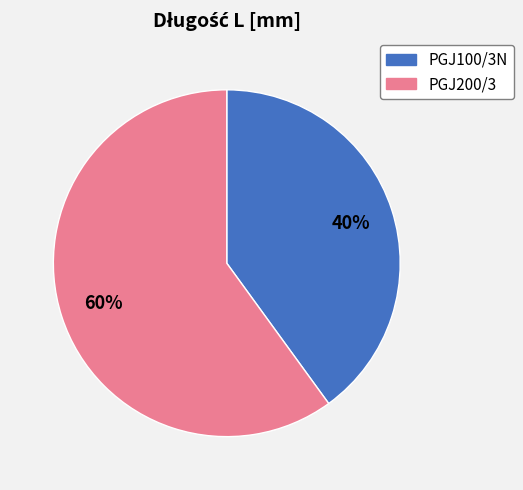

Is there a majority slice in this chart?

Yes